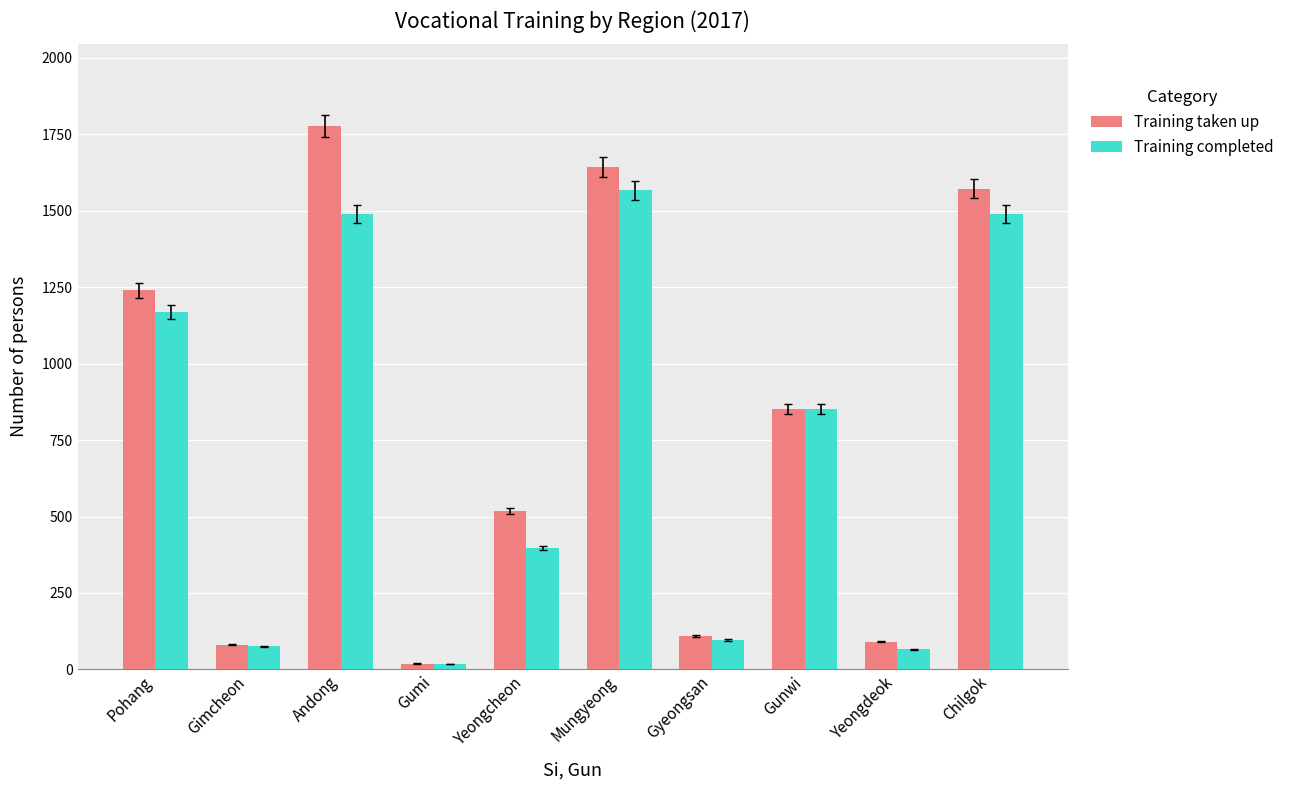

Reading right to left, extract all data points from this chart.

Training taken up: Chilgok=1573	Yeongdeok=90	Gunwi=852	Gyeongsan=109	Mungyeong=1643	Yeongcheon=517	Gumi=19	Andong=1778	Gimcheon=80	Pohang=1240
Training completed: Chilgok=1489	Yeongdeok=65	Gunwi=852	Gyeongsan=96	Mungyeong=1567	Yeongcheon=397	Gumi=17	Andong=1489	Gimcheon=75	Pohang=1168